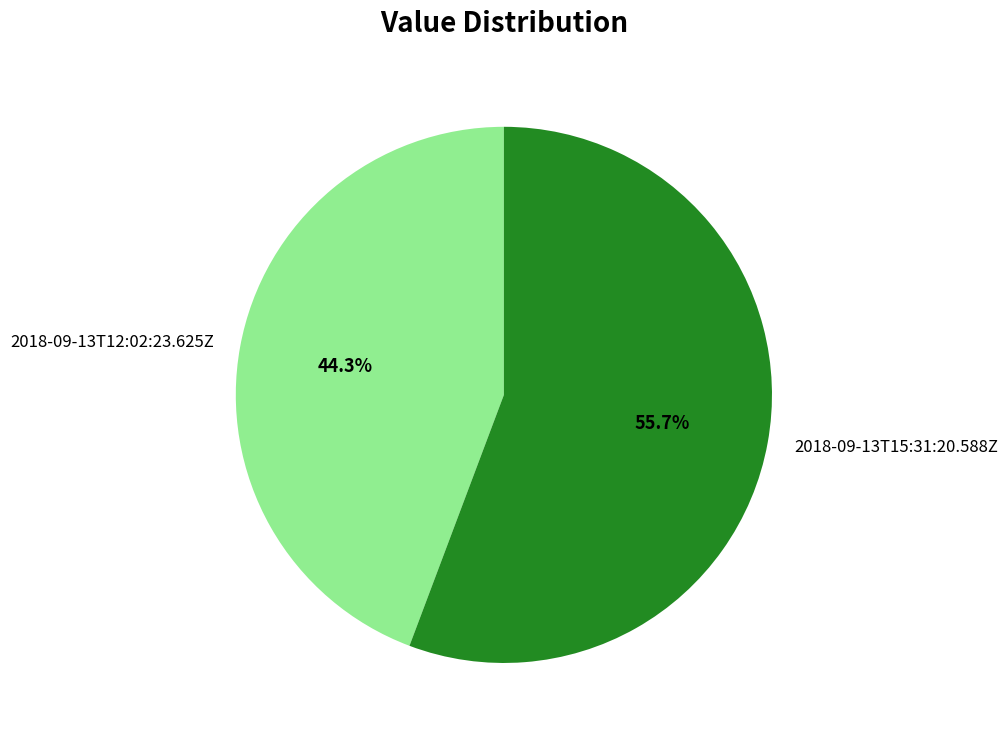

Is it true that 2018-09-13T12:02:23.625Z is 44% of the pie?

True